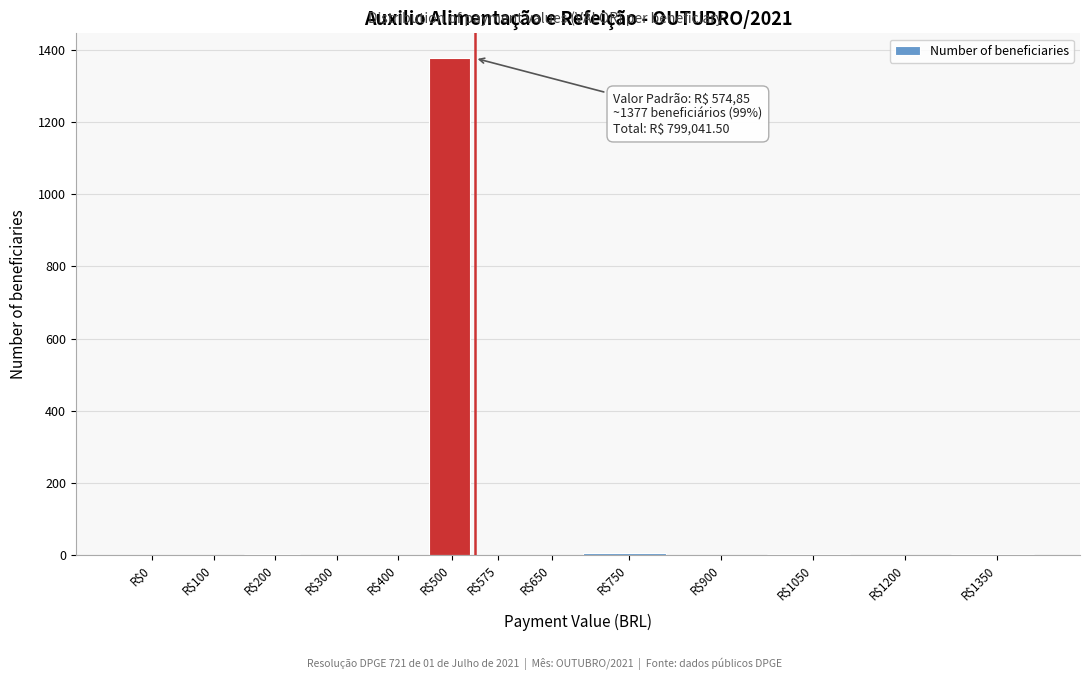

What is the sum of all values?

1390